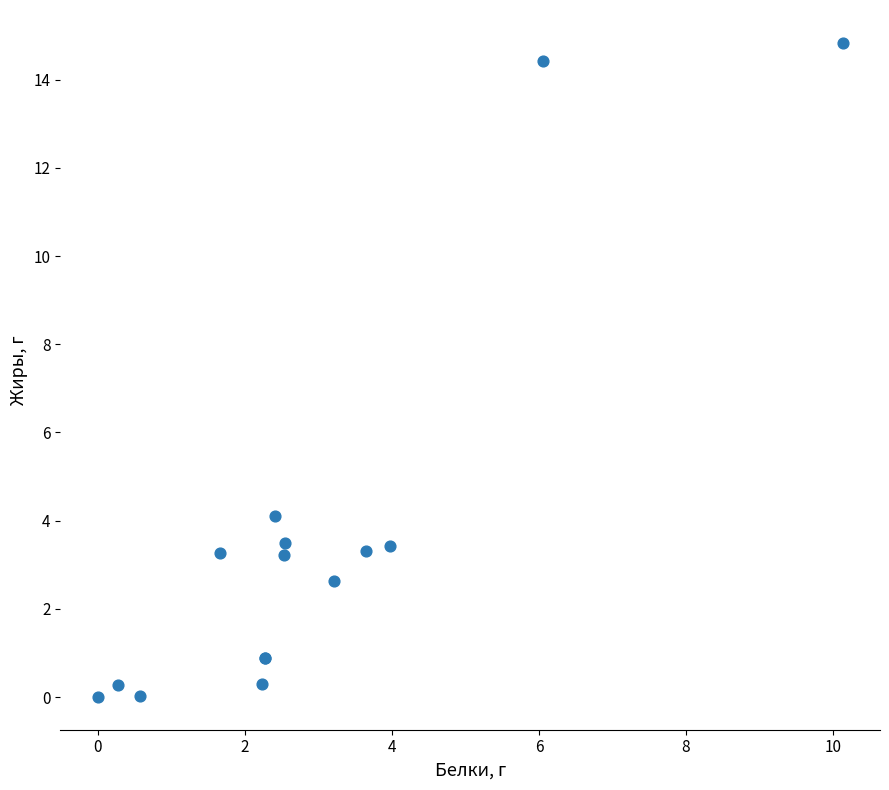

What Y value in the scatter plot is closest to 7?

4.1